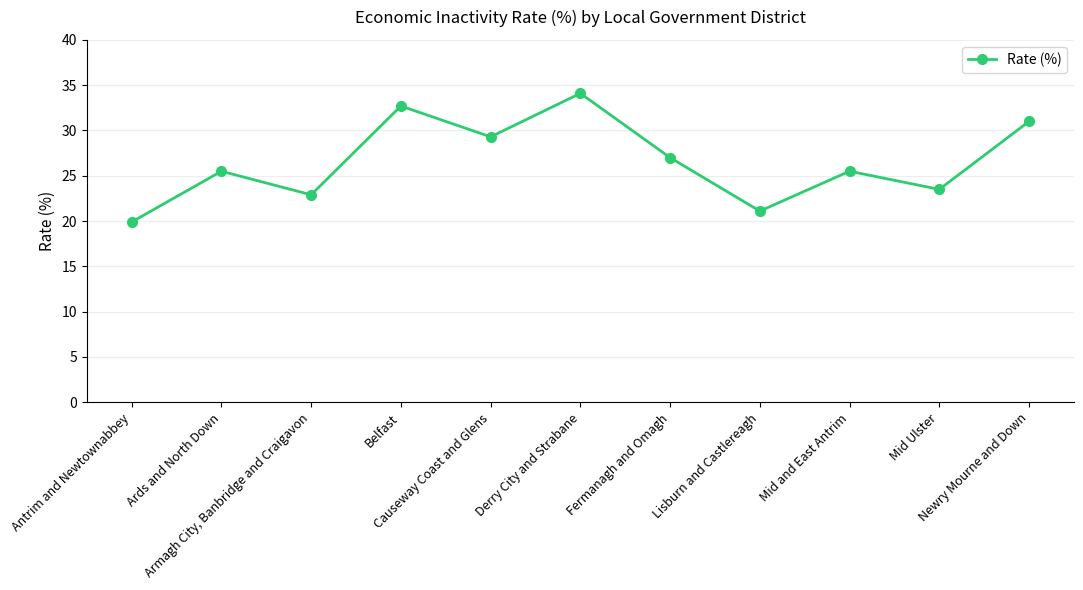

The value at Fermanagh and Omagh is 12.7. True or false?

False